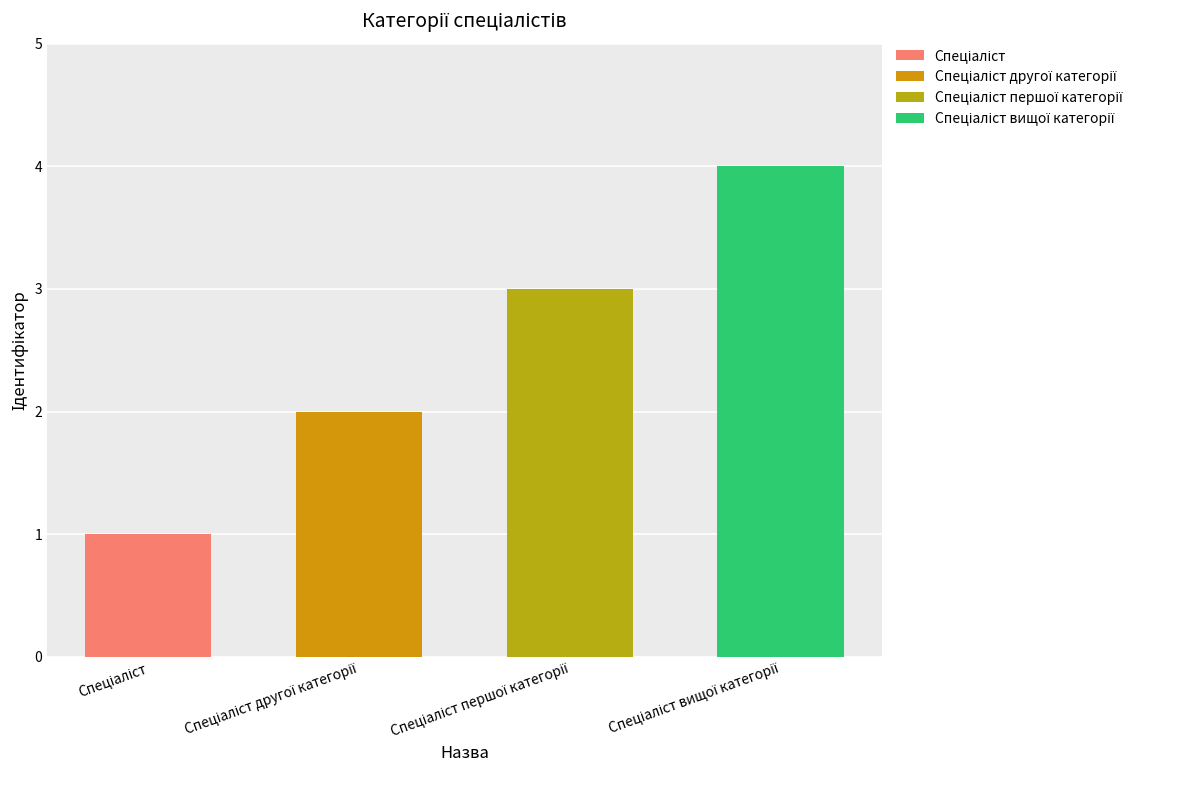

Reading left to right, what are all the values shown in this chart?

1	2	3	4